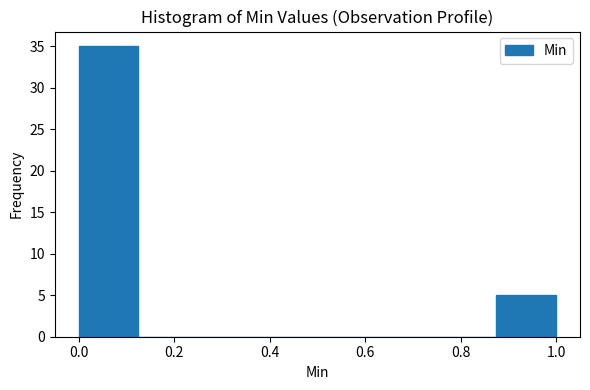

What is the height of the bar covering 0.875 to 1.000 on the x-axis? Neither the bar edges nor the heights are printed on the chart, so give them approximately, as read against the axes.

5